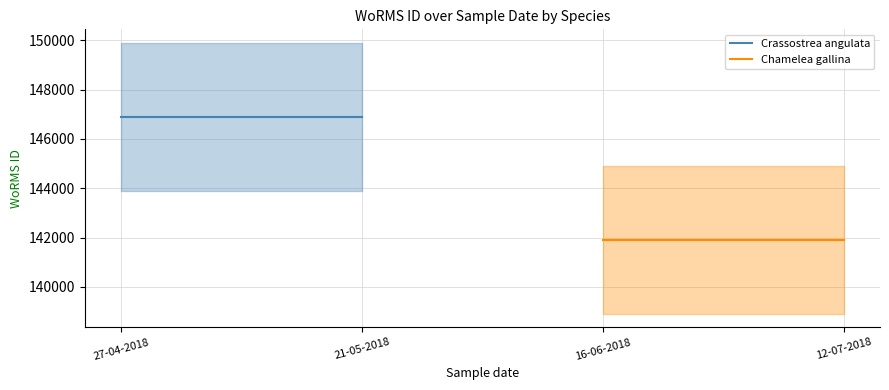

Is it true that Chamelea gallina equals 54077 at 12-07-2018?

False